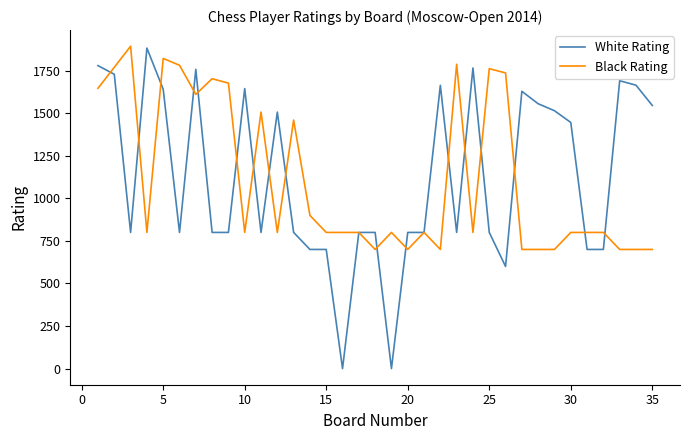

Does the chart have visible grid lines?

No